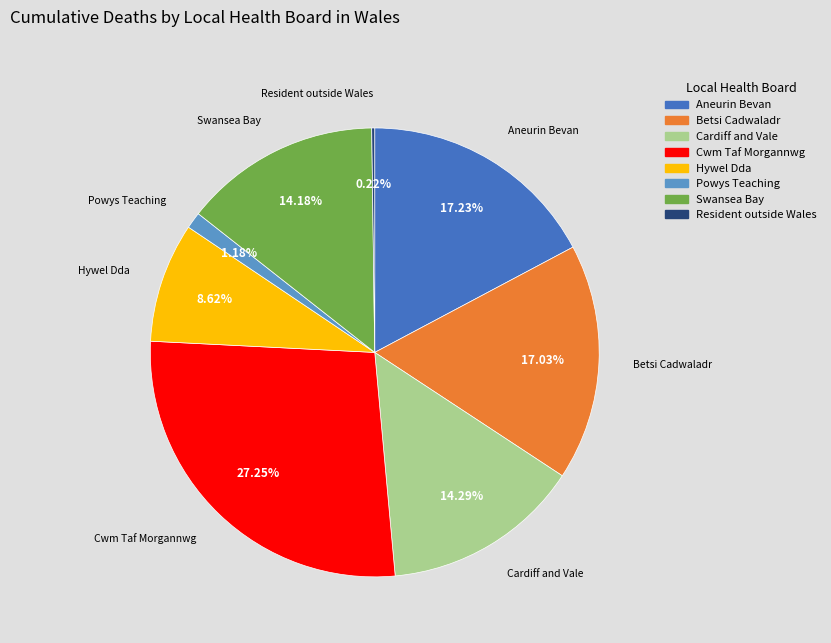

Do Cardiff and Vale and Aneurin Bevan together represent more than half of the pie?

No